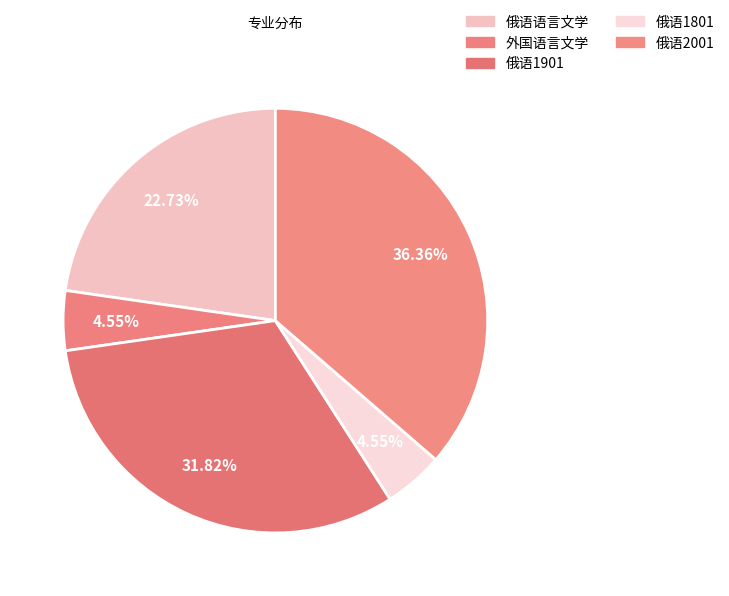

True or false: 俄语1901 accounts for 40% of the total.

False